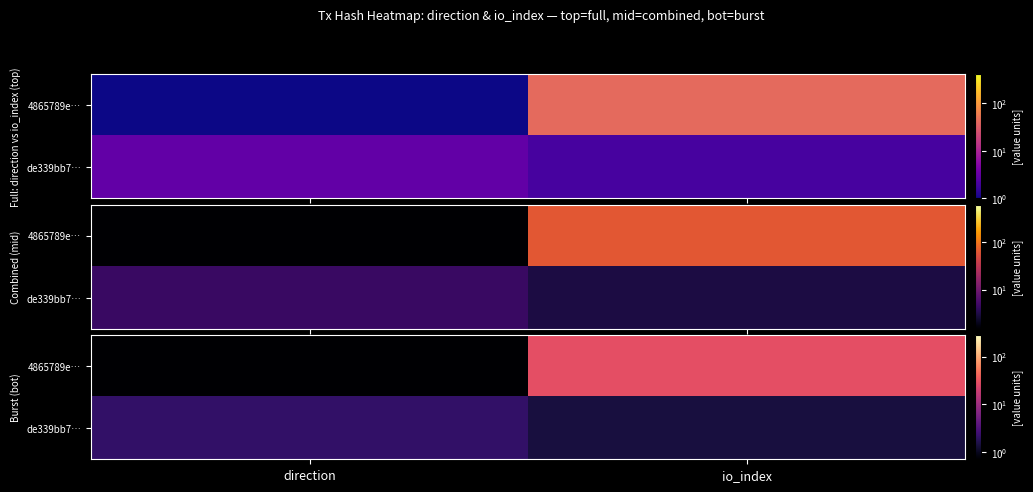

What is the sum of the de339bb7… values at io_index and direction?

3.5